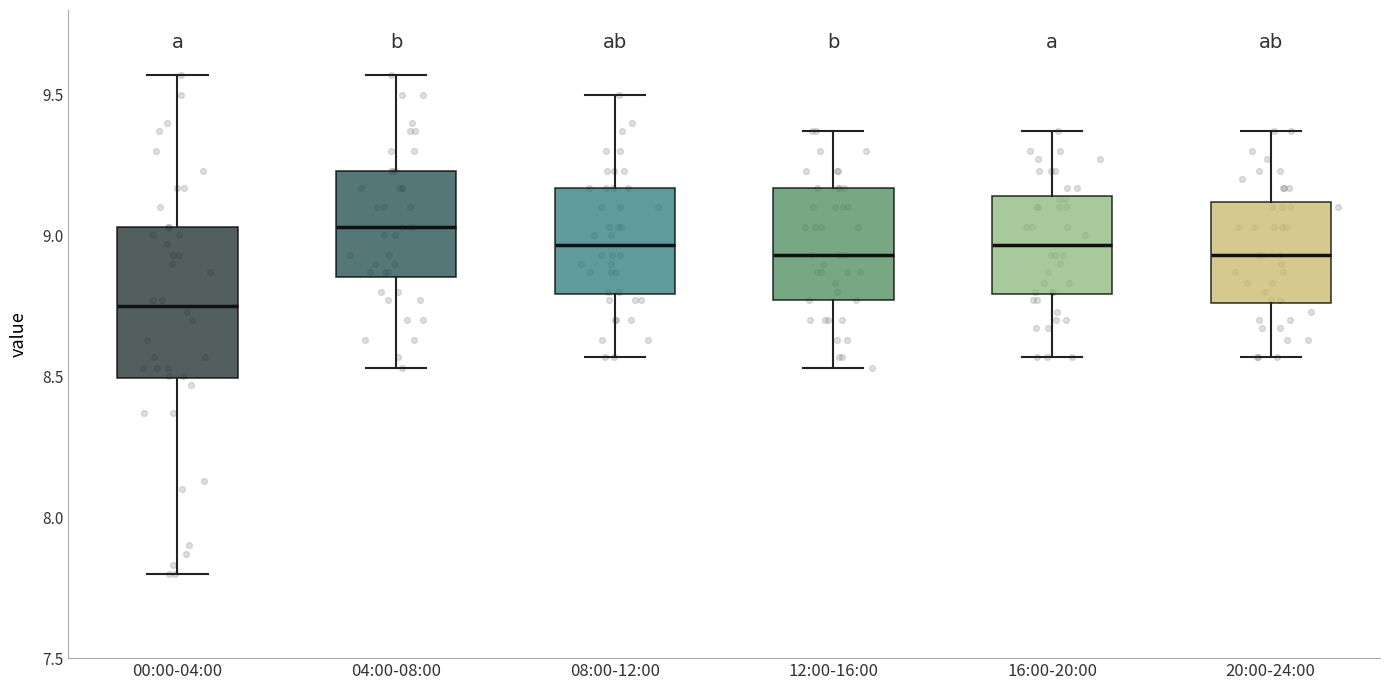

Which box is the tallest, from its lower edge to its upper edge?

00:00-04:00